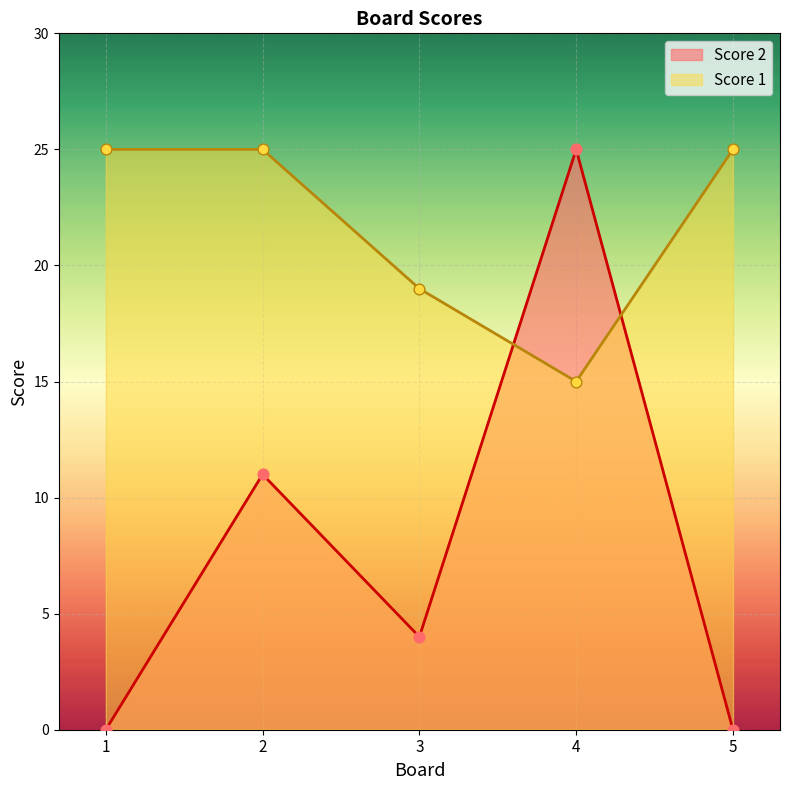

What are all the series names shown in the legend?

Score 2, Score 1